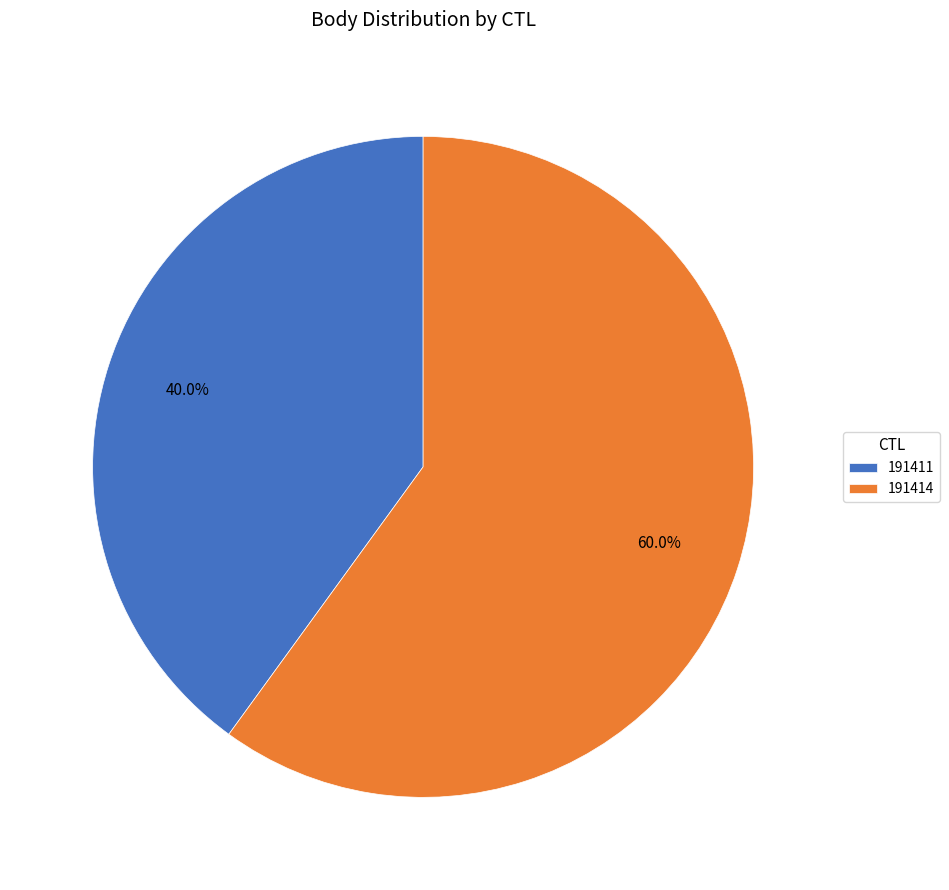

Rank the categories by value from highest to lowest.

191414, 191411